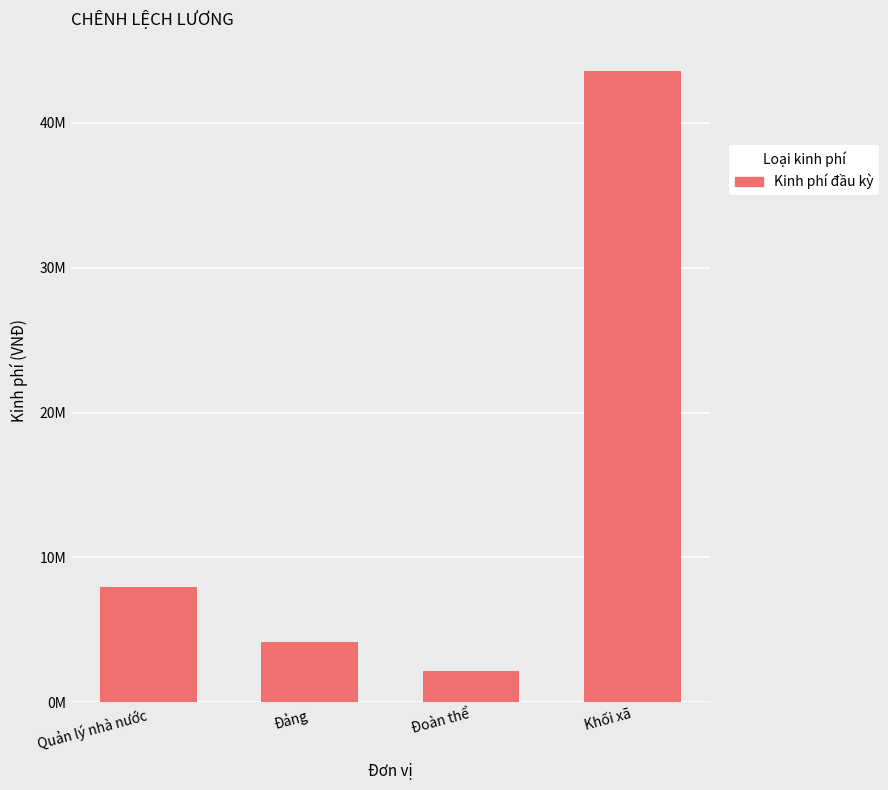

Which category has the lowest value across all series?

Đoàn thể